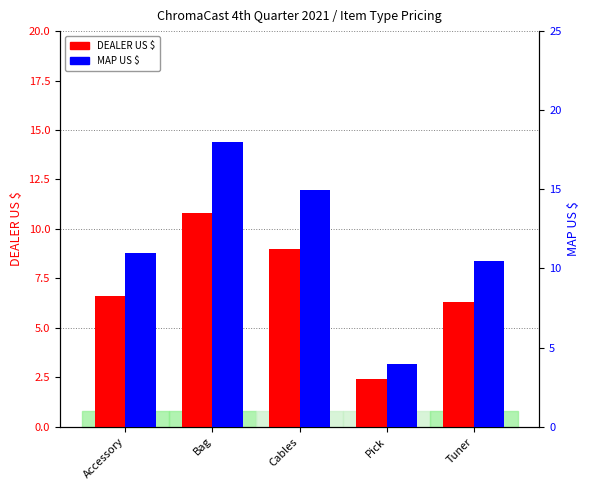

What is the label of the 3rd bar from the left?

Cables